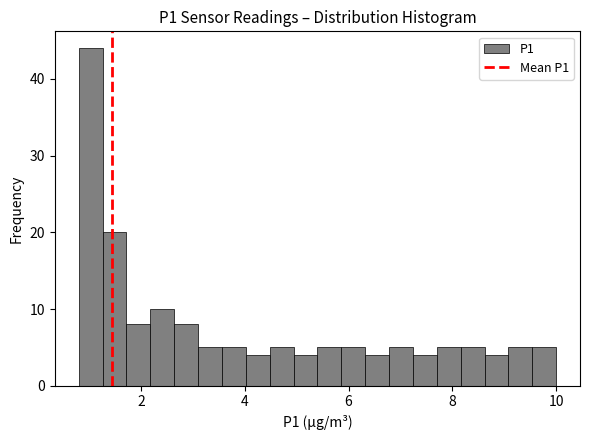

Read against the x-axis, roughly where is the centre of the tallest bar?

1.0